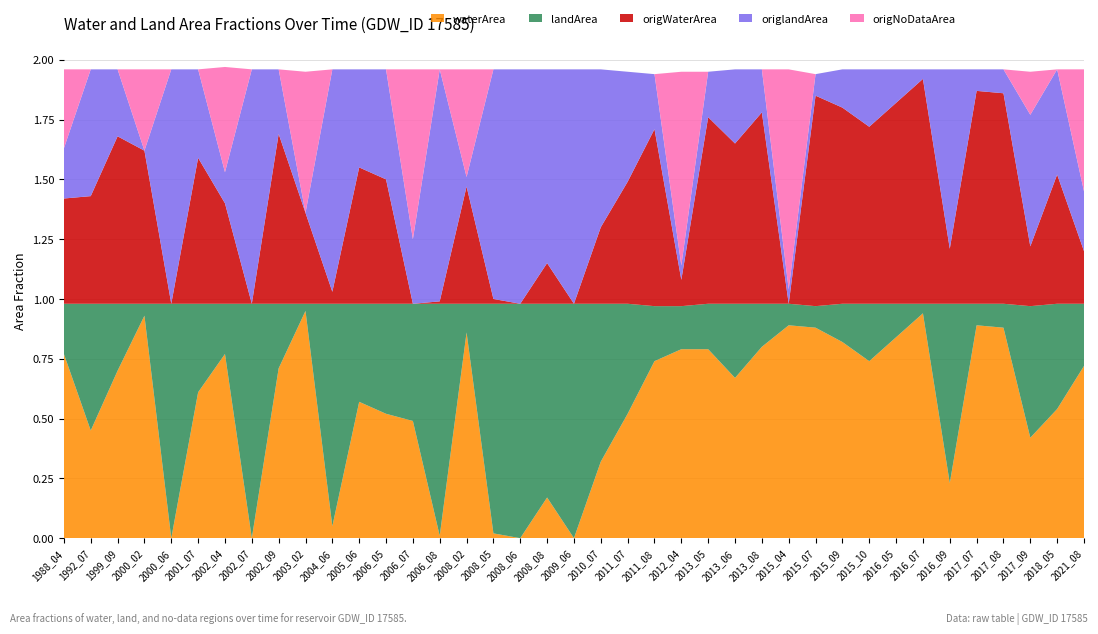

Reading left to right, transcribe all the data shown in this chart.

waterArea: 0.8	0.5	0.7	0.9	0.0	0.6	0.8	0.0	0.7	0.9	0.1	0.6	0.5	0.5	0.0	0.9	0.0	0.0	0.2	0.0	0.3	0.5	0.7	0.8	0.8	0.7	0.8	0.9	0.9	0.8	0.7	0.8	0.9	0.2	0.9	0.9	0.4	0.5	0.7
landArea: 0.2	0.5	0.3	0.1	1.0	0.4	0.2	1.0	0.3	0.0	0.9	0.4	0.5	0.5	1.0	0.1	1.0	1.0	0.8	1.0	0.7	0.5	0.2	0.2	0.2	0.3	0.2	0.1	0.1	0.2	0.2	0.1	0.0	0.8	0.1	0.1	0.6	0.4	0.3
origWaterArea: 0.4	0.5	0.7	0.6	0.0	0.6	0.4	0.0	0.7	0.4	0.1	0.6	0.5	0.0	0.0	0.5	0.0	0.0	0.2	0.0	0.3	0.5	0.7	0.1	0.8	0.7	0.8	0.0	0.9	0.8	0.7	0.8	0.9	0.2	0.9	0.9	0.2	0.5	0.2
origlandArea: 0.2	0.5	0.3	0.0	1.0	0.4	0.1	1.0	0.3	0.0	0.9	0.4	0.5	0.3	1.0	0.0	1.0	1.0	0.8	1.0	0.7	0.5	0.2	0.1	0.2	0.3	0.2	0.1	0.1	0.2	0.2	0.1	0.0	0.8	0.1	0.1	0.6	0.4	0.2
origNoDataArea: 0.3	0.0	0.0	0.3	0.0	0.0	0.4	0.0	0.0	0.6	0.0	0.0	0.0	0.7	0.0	0.5	0.0	0.0	0.0	0.0	0.0	0.0	0.0	0.8	0.0	0.0	0.0	0.9	0.0	0.0	0.0	0.0	0.0	0.0	0.0	0.0	0.2	0.0	0.5